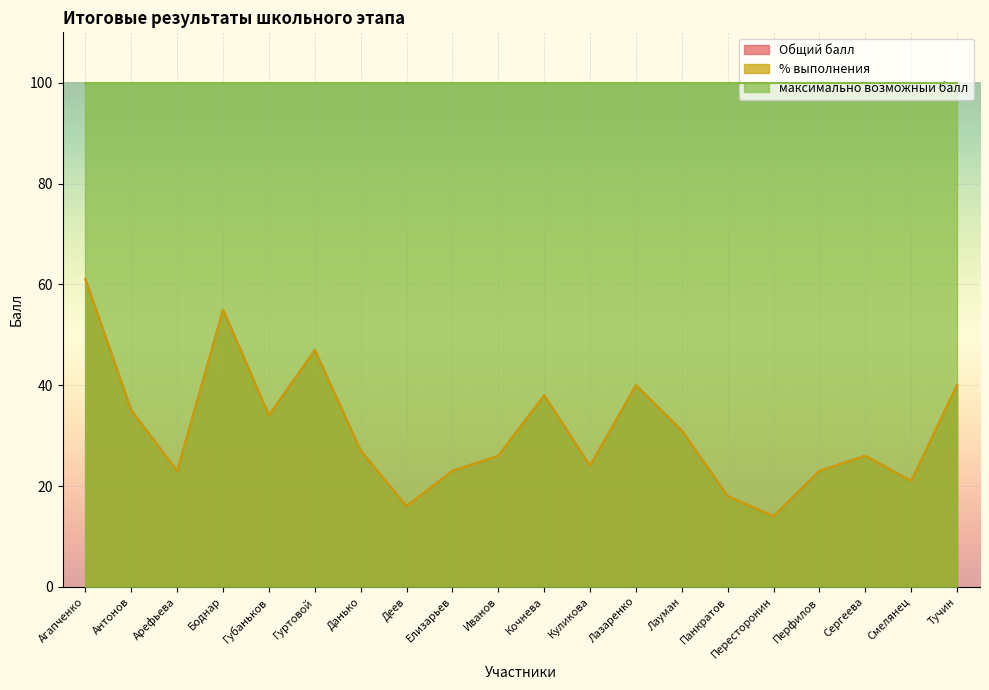

Reading left to right, extract all data points from this chart.

Общий балл: 61.0	35.0	23.0	55.0	34.0	47.0	27.0	16.0	23.0	26.0	38.0	24.0	40.0	31.0	18.0	14.0	23.0	26.0	21.0	40.0
% выполнения: 61.0	35.0	23.0	55.0	34.0	47.0	27.0	16.0	23.0	26.0	38.0	24.0	40.0	31.0	18.0	14.0	23.0	26.0	21.0	40.0